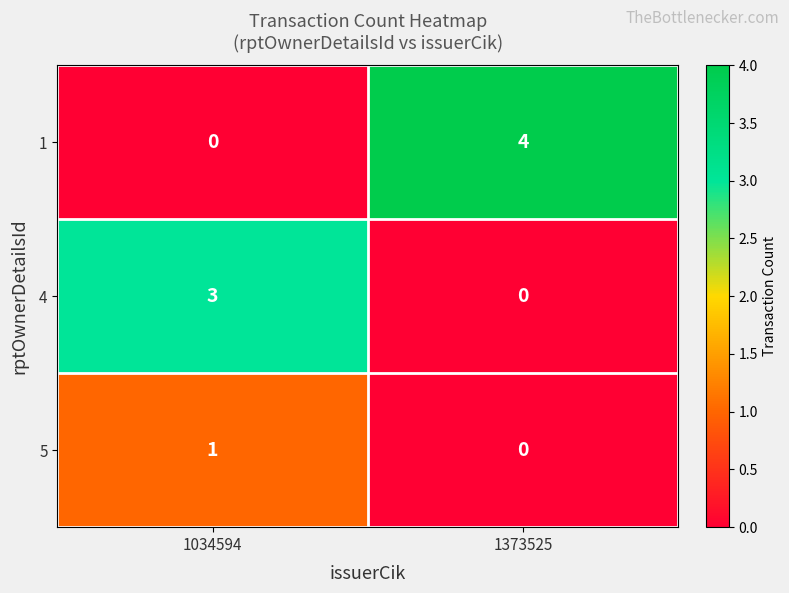

Where is 5 nearest to the value 0?

1373525